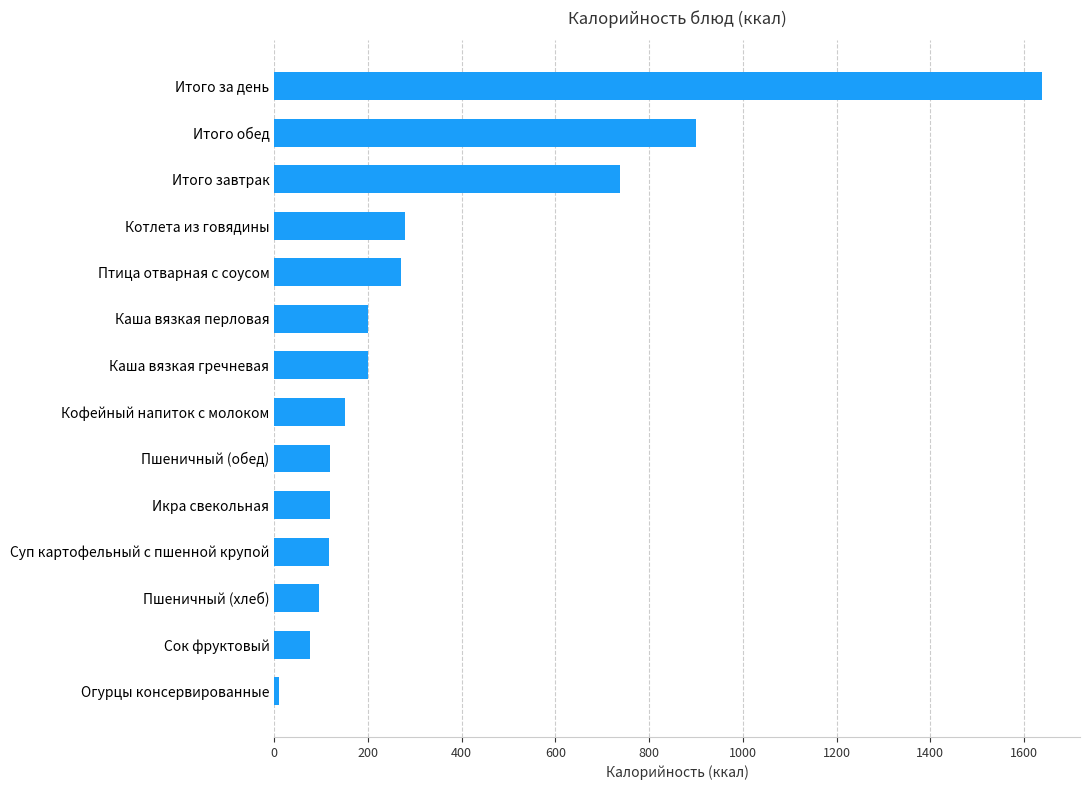

Approximately how many times larger is the value at Каша вязкая перловая compared to Кофейный напиток с молоком?

1.3